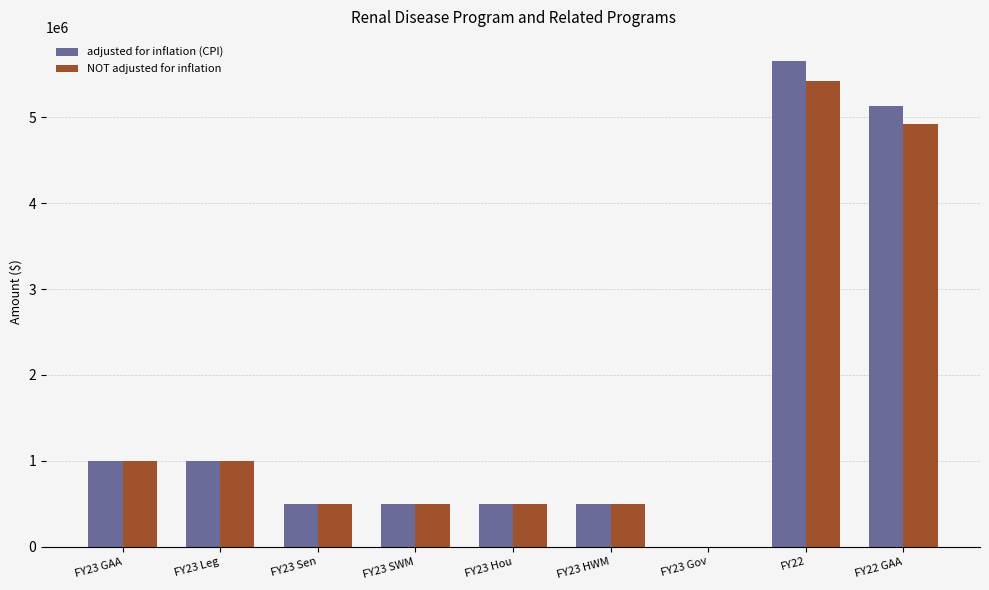

At which category is the sum across all series the highest?

FY22